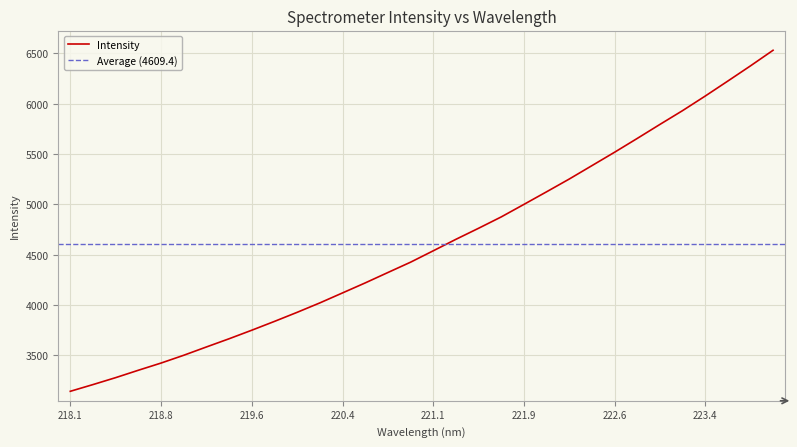

What is the highest value of the Intensity series?

6531.4